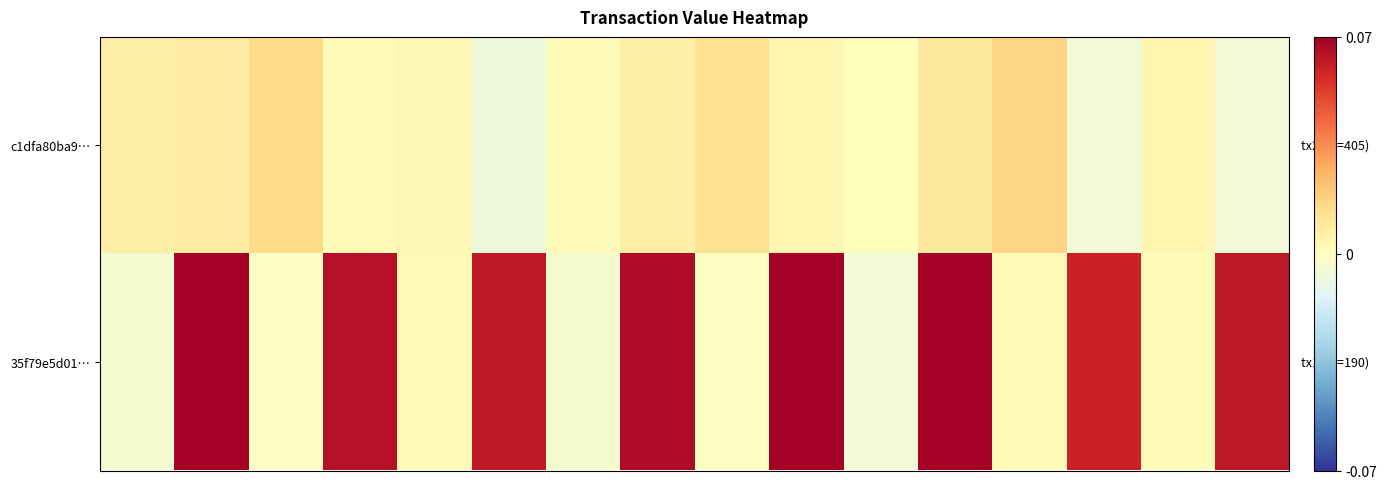

Which series has the largest total across all categories?

35f79e5d01…